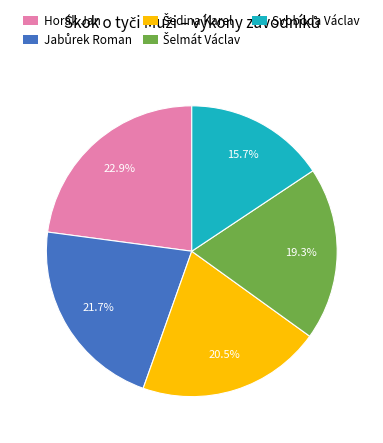

To the nearest percent, what is the combined percentage of Horák Jan and Svoboda Václav?

39%